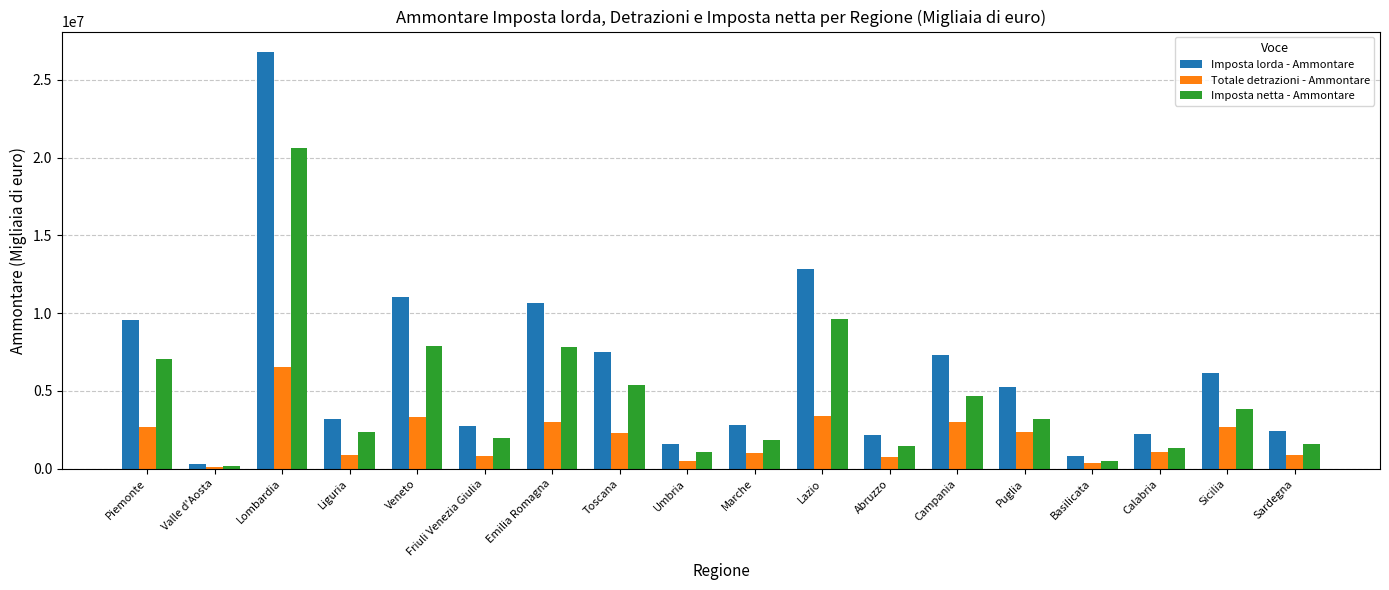

What is the total value across all series at Marche?

5674654